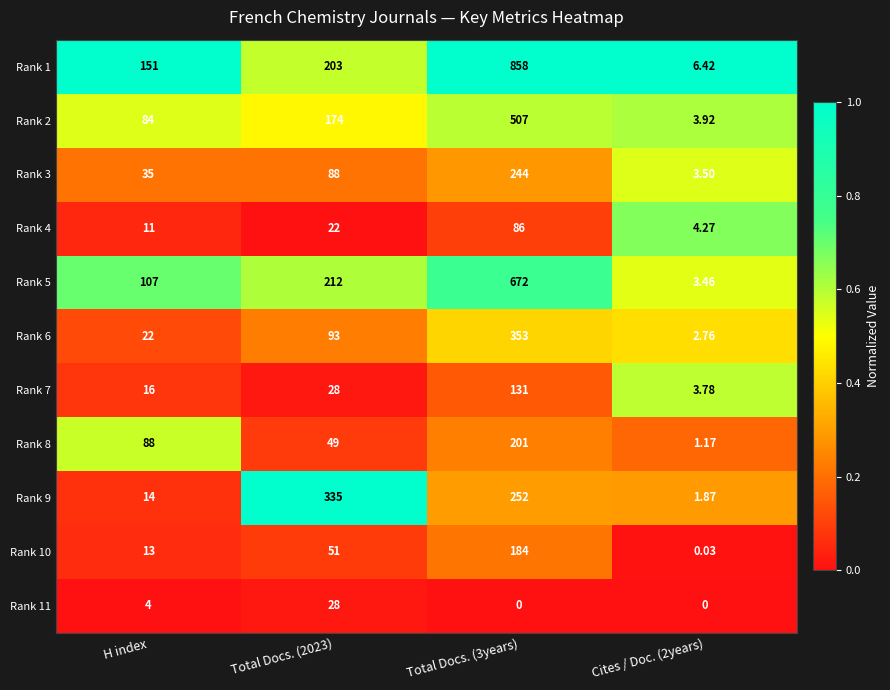

What is the total value across all series at Total Docs. (2023)?

1283.0